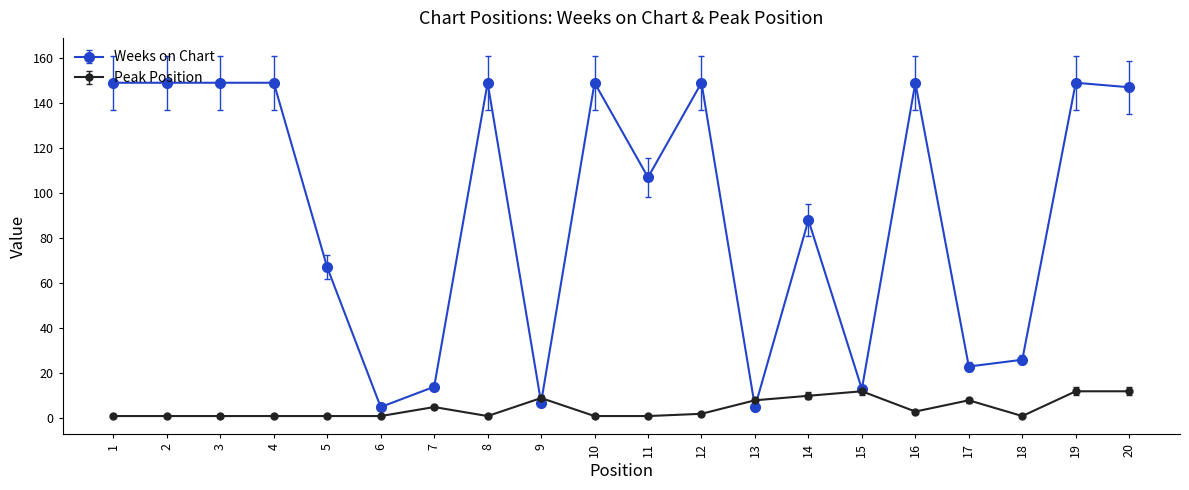

Between which two adjacent categories do Weeks on Chart and Peak Position first intersect?

8 and 9